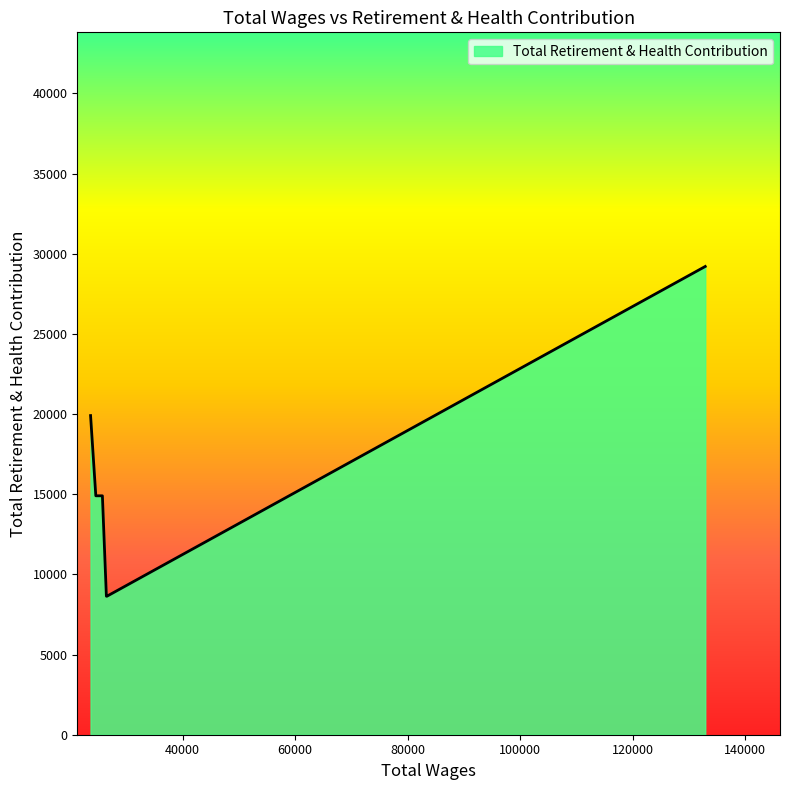

What is the sum of all values?

96206